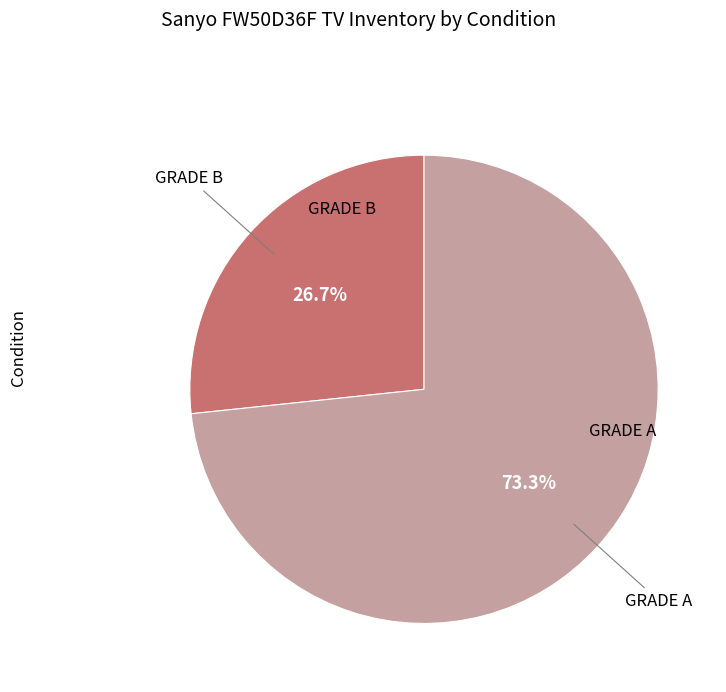

Is there any slice that represents more than half of the pie?

Yes